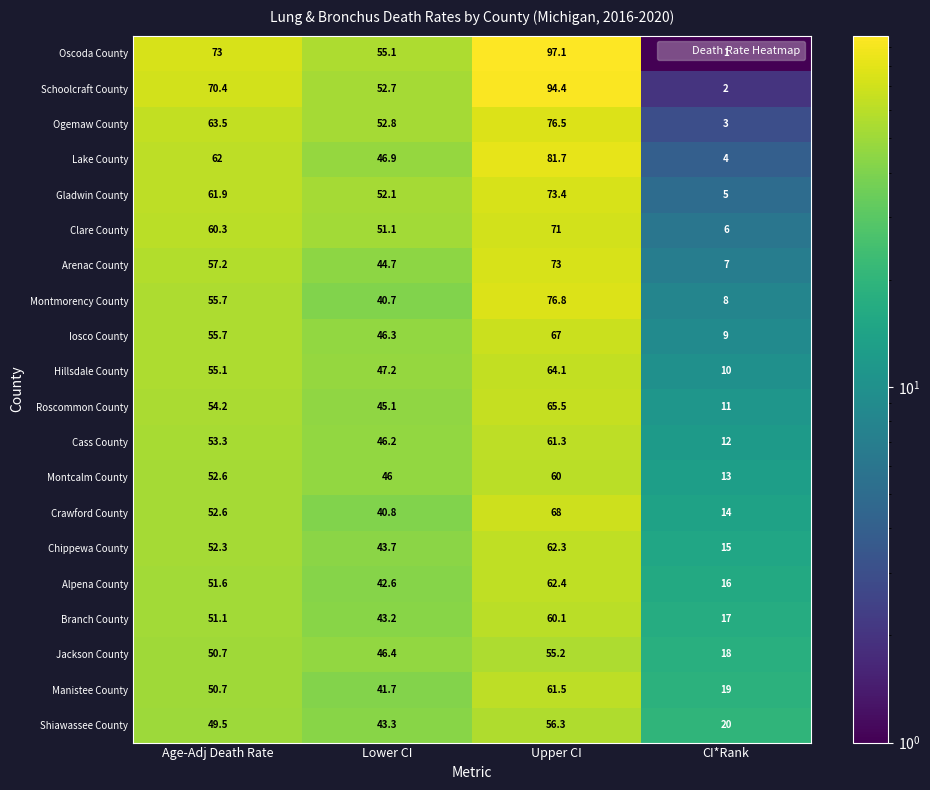

At which category does the chart reach its peak across all series?

Upper CI